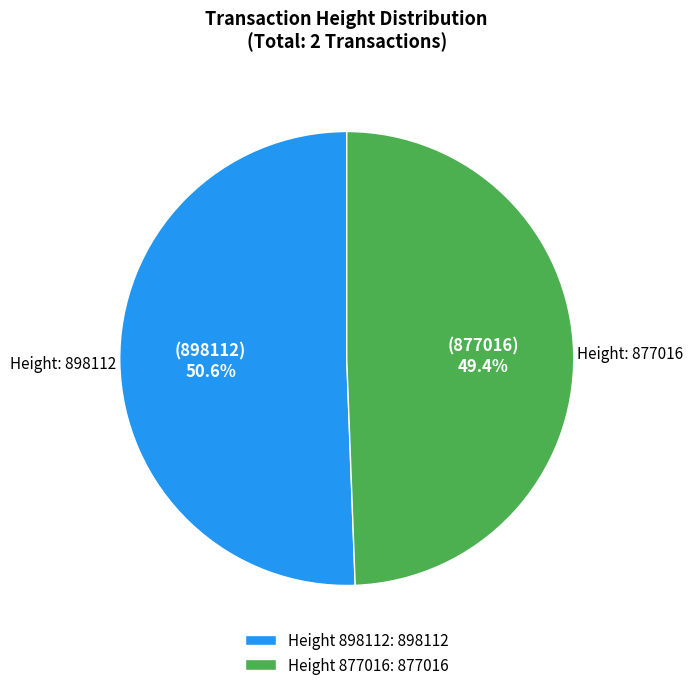

Which category has the biggest portion of the pie?

Height 898112: 898112